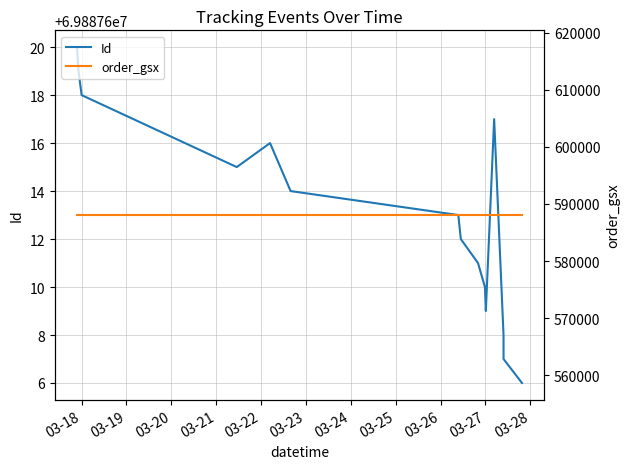

What is the sum of the Id values at 03-28 and 03-27?

139775219